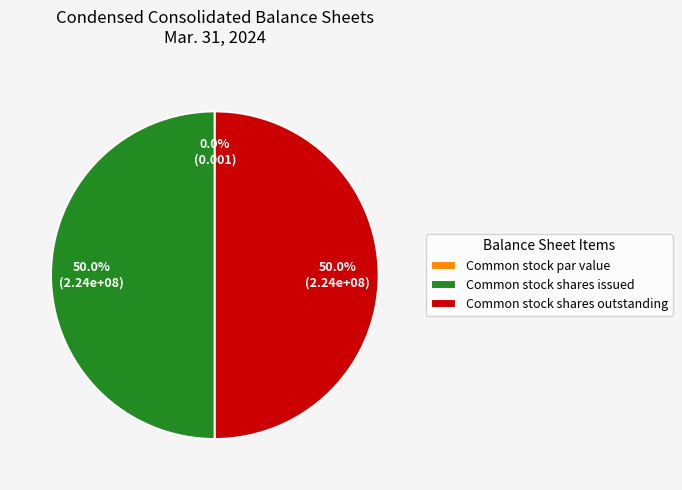

Does any single category account for the majority?

No